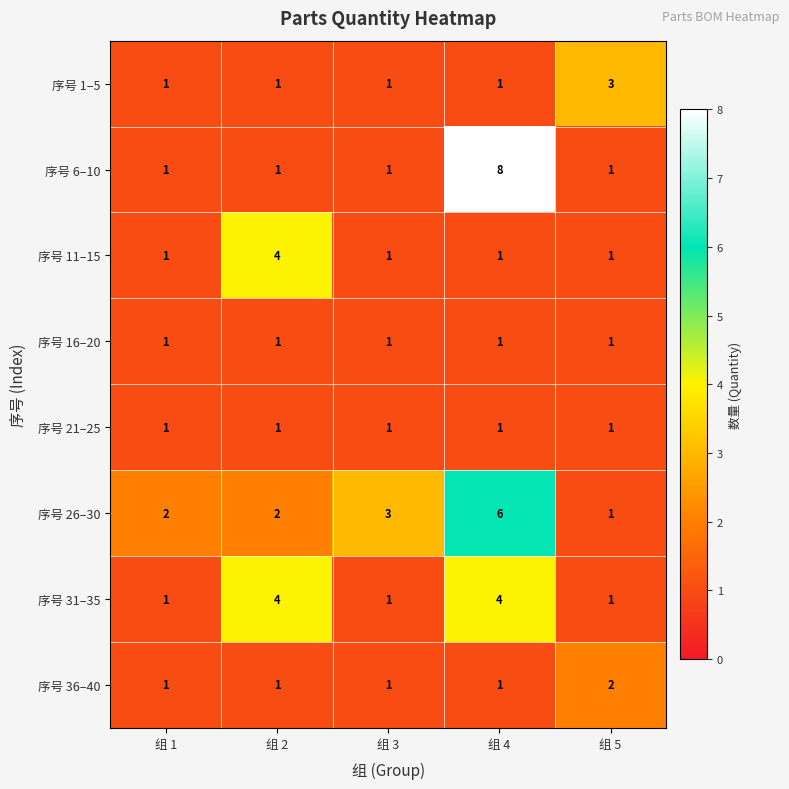

What is the maximum value for 序号 26–30?

6